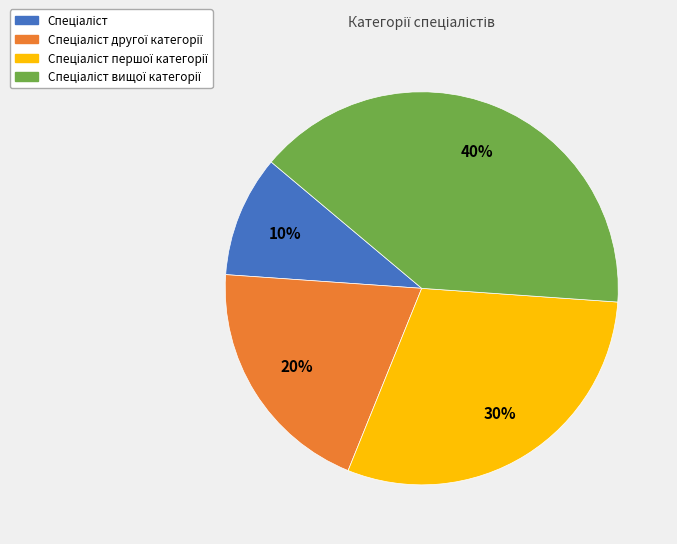

Does any single category account for the majority?

No